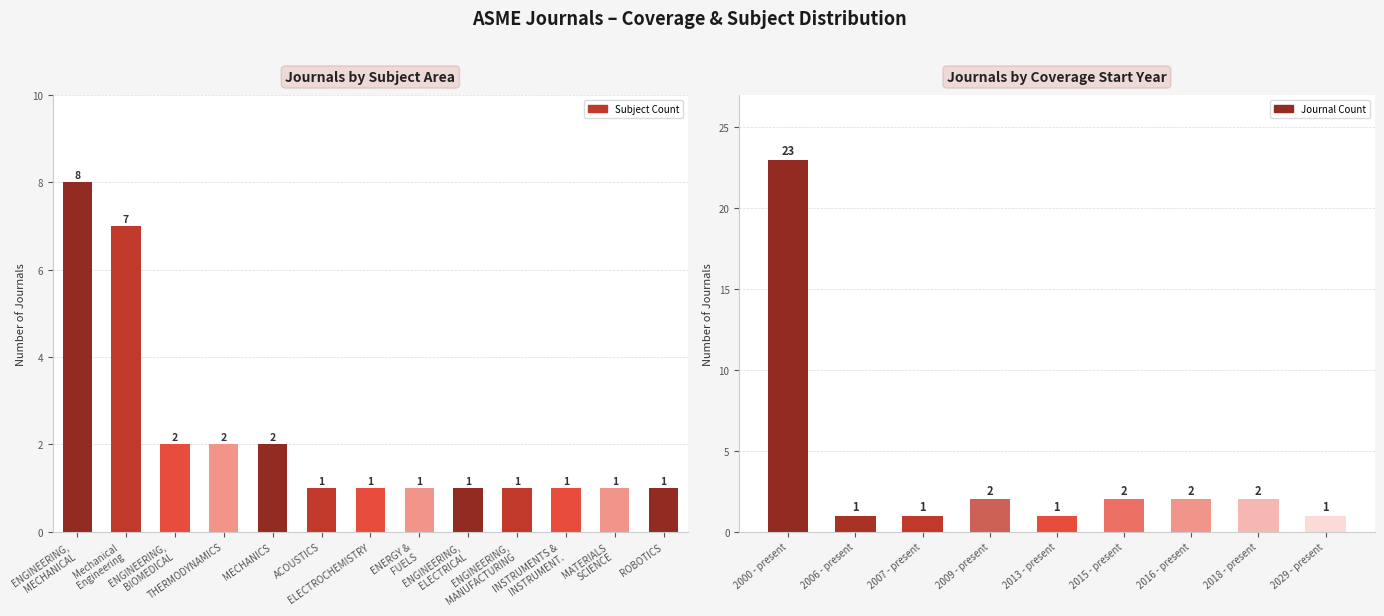

List the labels in order of value, smallest first.

2006 - present, 2007 - present, 2013 - present, 2029 - present, 2009 - present, 2015 - present, 2016 - present, 2018 - present, 2000 - present